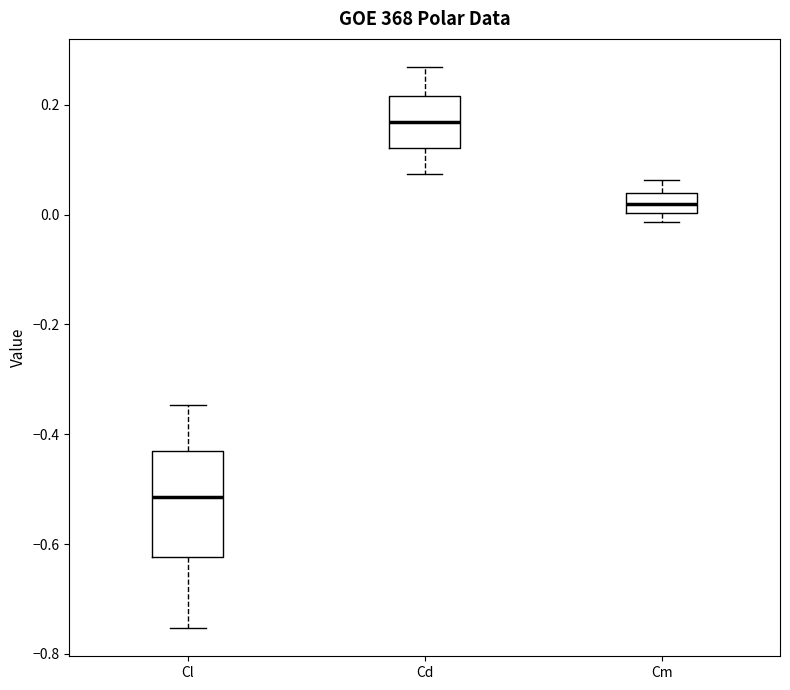

Reading left to right, transcribe this box plot: for each box, give where its median line is, the range the box spans, and where its two whiskers end, as read against the y-axis. The values are not printed on the chart, so give them approximately, as read against the axis.

Cl: median -0.52, box -0.62 to -0.44, whiskers -0.76 to -0.34
Cd: median 0.16, box 0.12 to 0.22, whiskers 0.08 to 0.26
Cm: median 0.02, box 0.00 to 0.04, whiskers -0.02 to 0.06